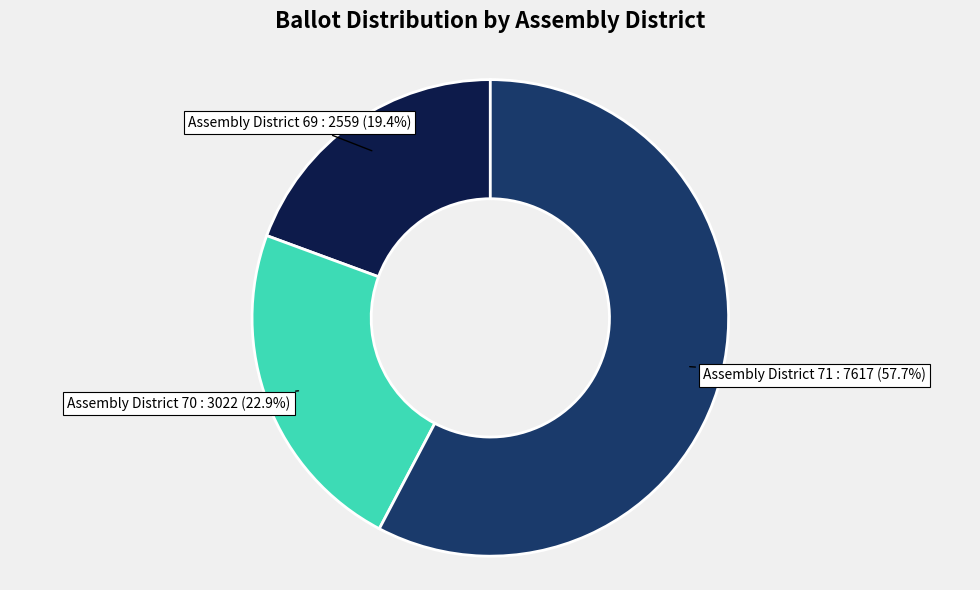

Count the number of slices in the pie.

3